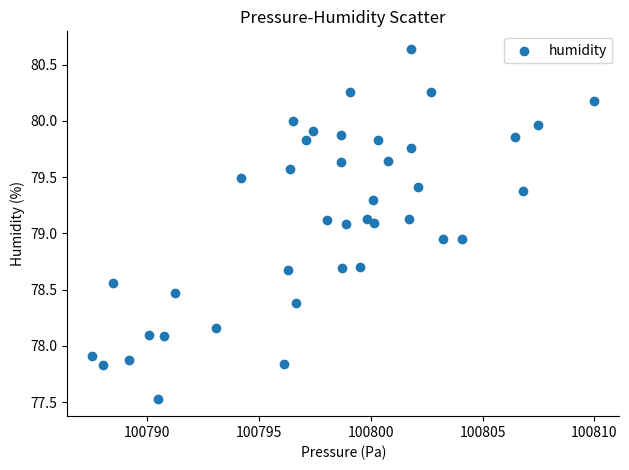

What is the range of Y values (max minus min)?

3.1